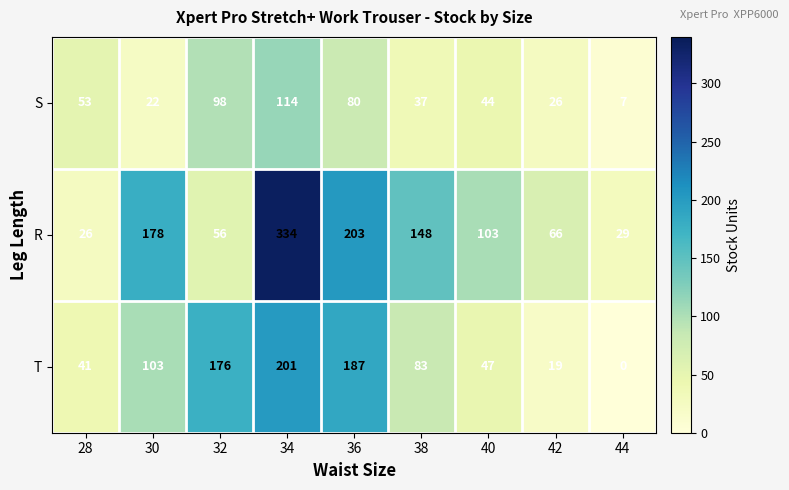

Rank the series at 28 from highest to lowest value.

S, T, R